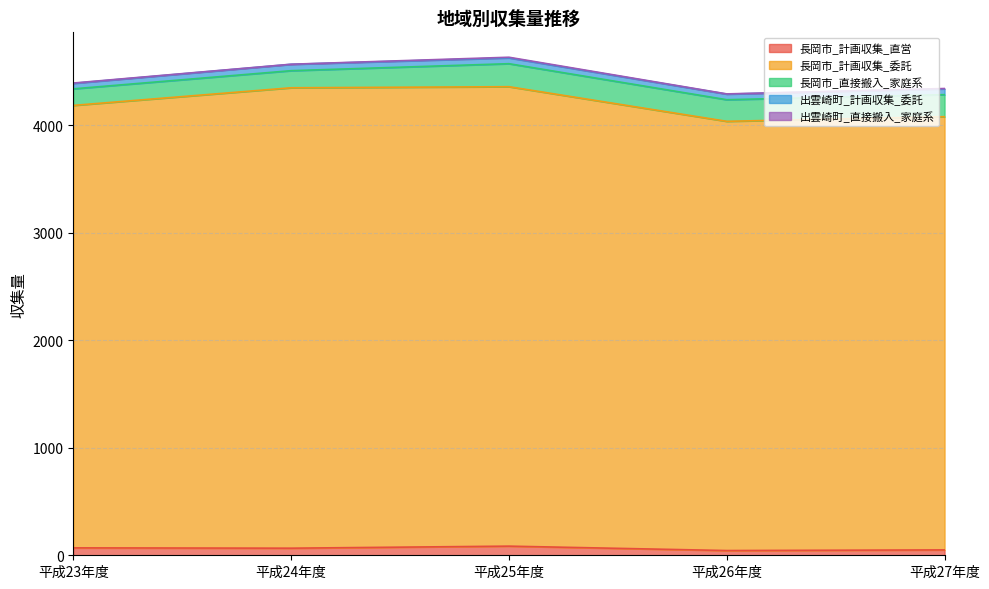

At which category is the sum across all series the highest?

平成25年度